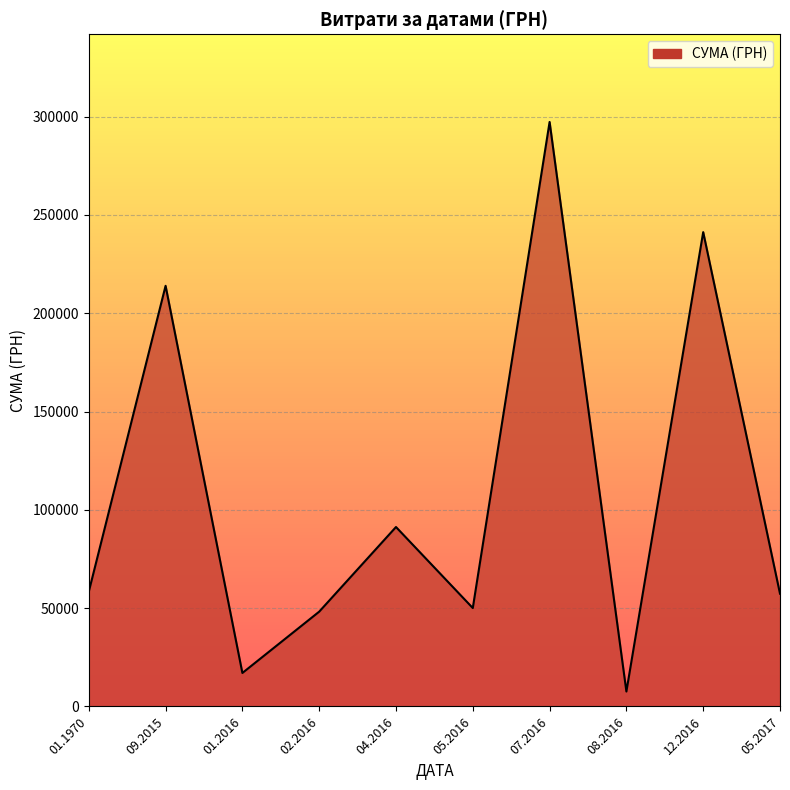

At which category does the chart reach its minimum across all series?

08.2016